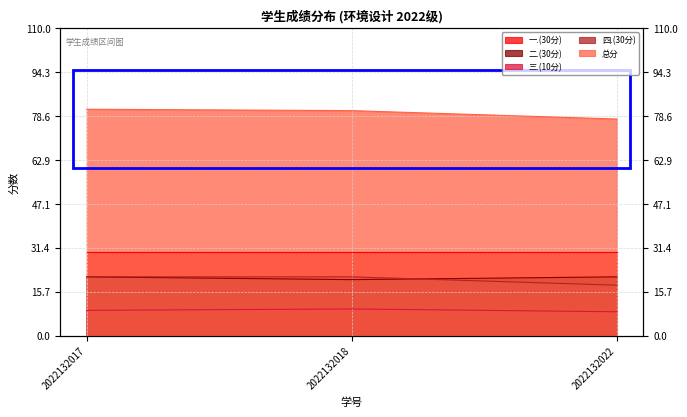

Does the chart display data point markers on the line(s)?

No